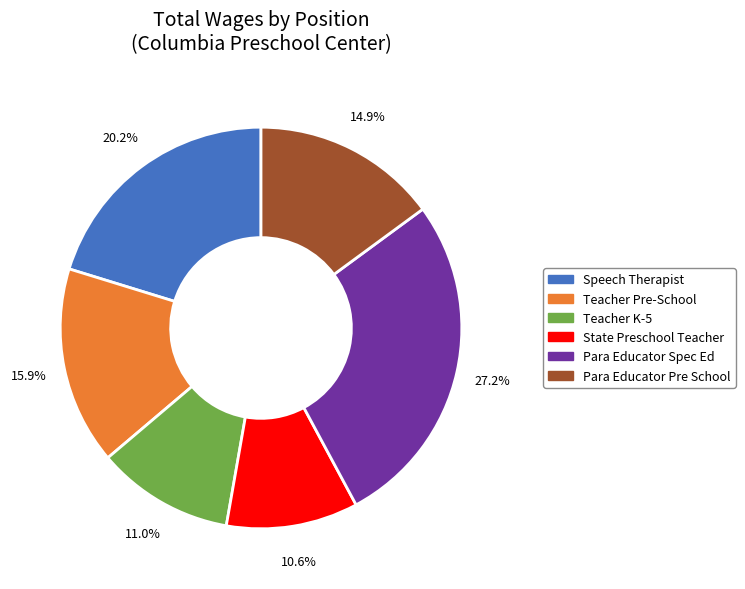

What is the largest slice in the pie chart?

Para Educator Spec Ed